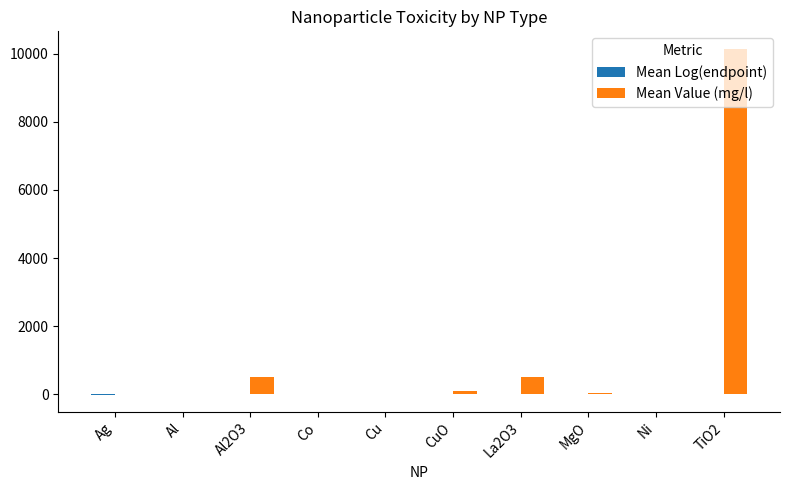

What is the average value of the Mean Value (mg/l) series?

1129.2